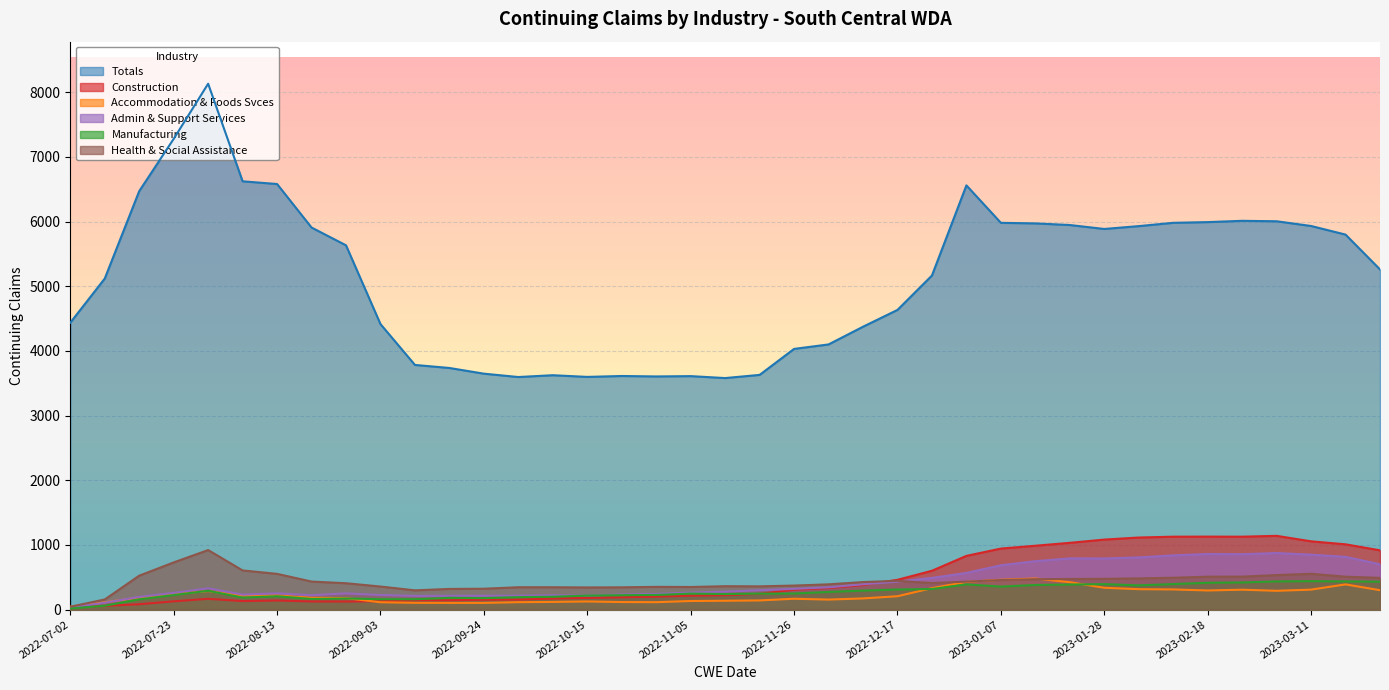

What is the total value across all series at 2022-12-03?

5593